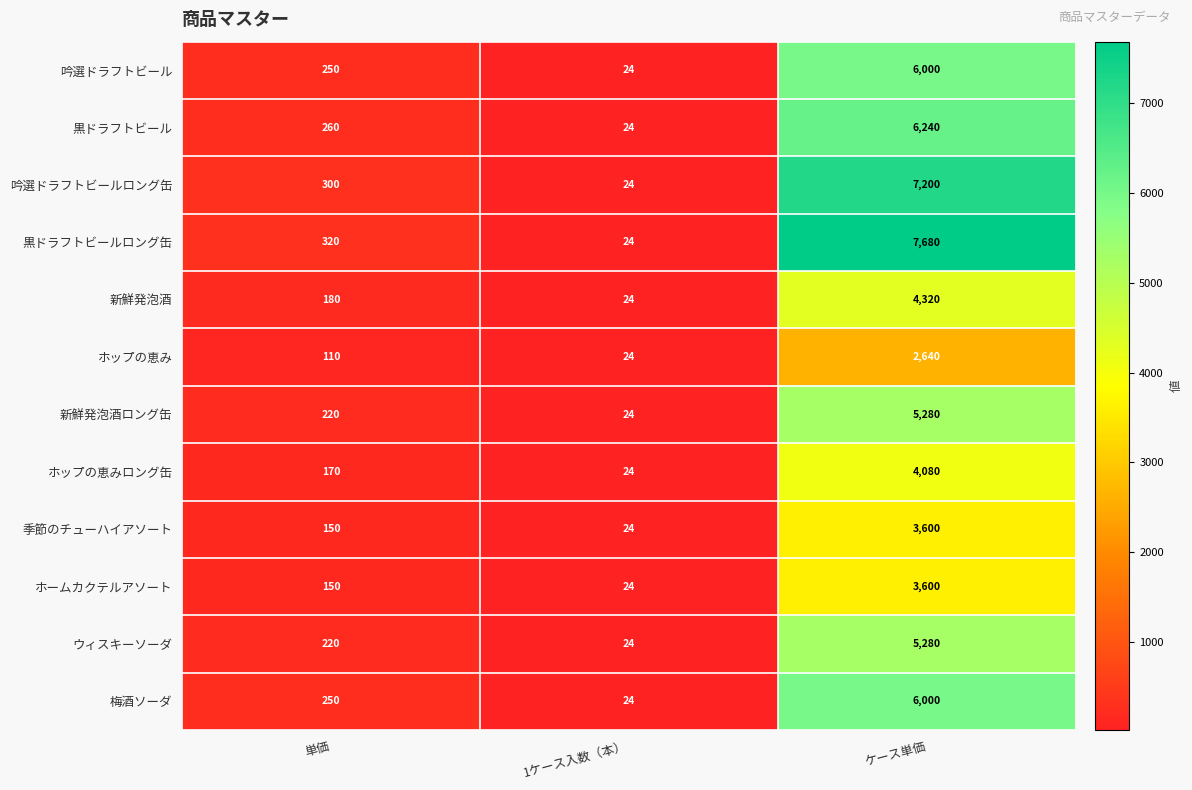

List the labels in order of 吟選ドラフトビールロング缶 value, smallest first.

1ケース入数（本）, 単価, ケース単価